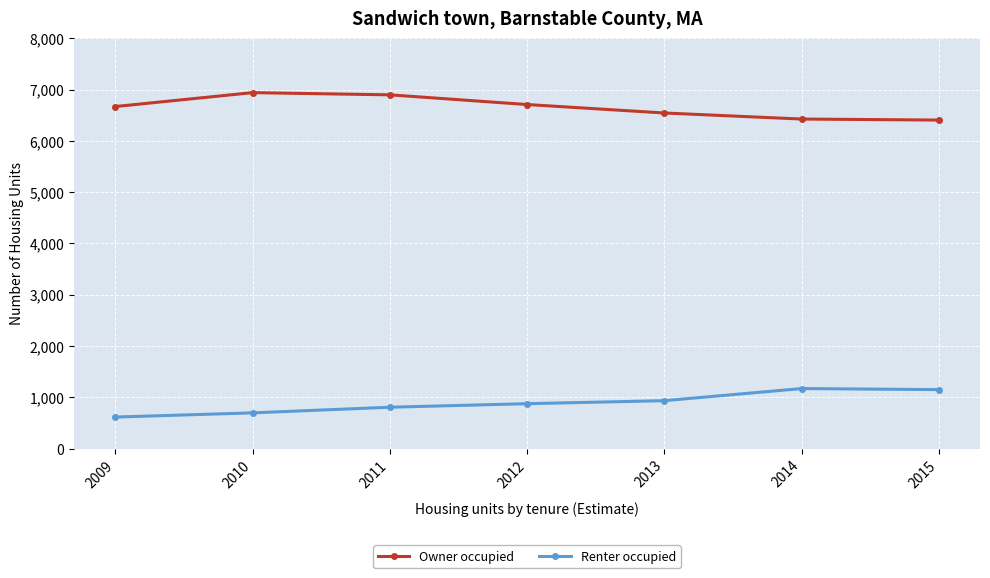

True or false: Renter occupied and Owner occupied cross at least once.

False